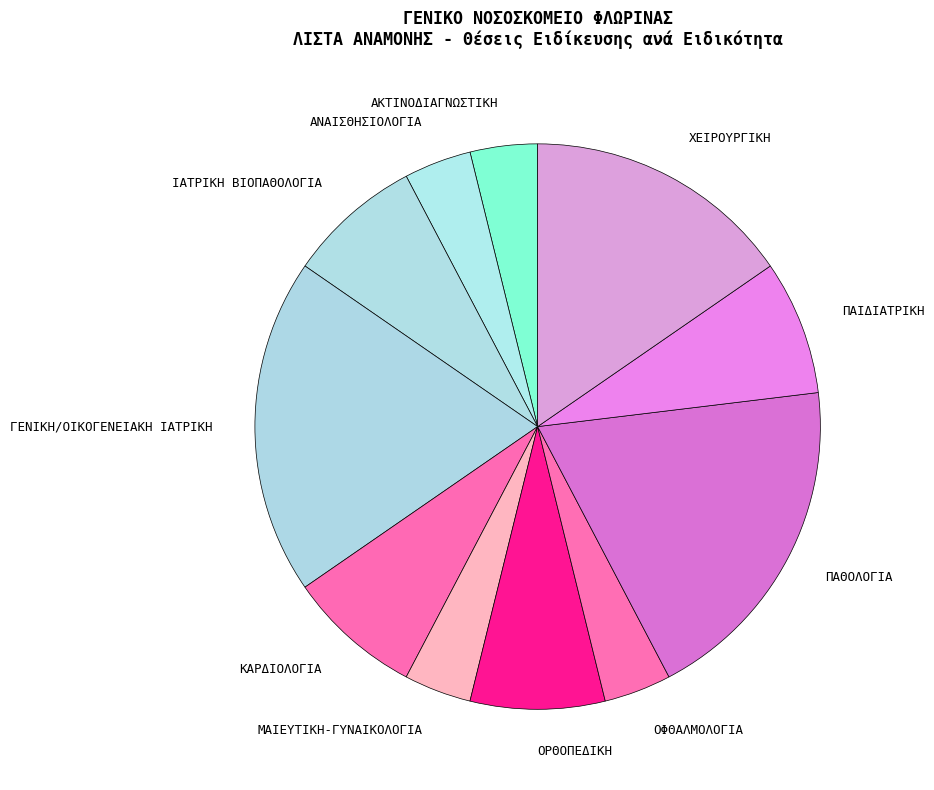

How many slices are in this pie chart?

11